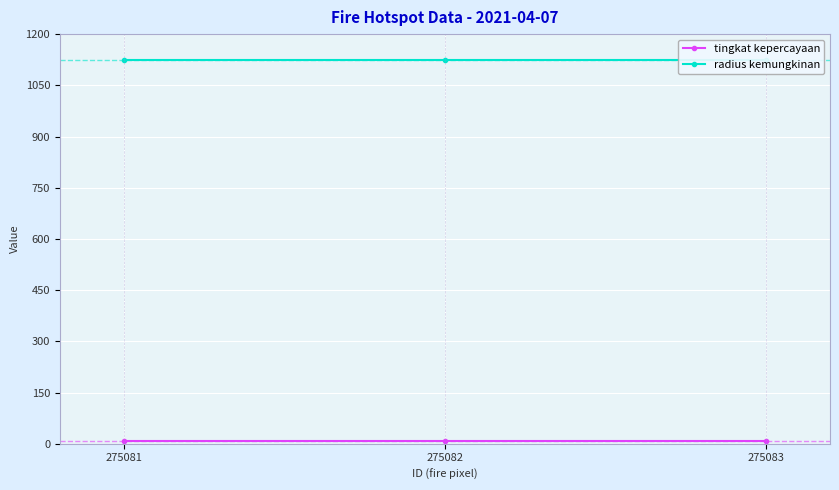

Between 275081 and 275082, which is larger?

275081